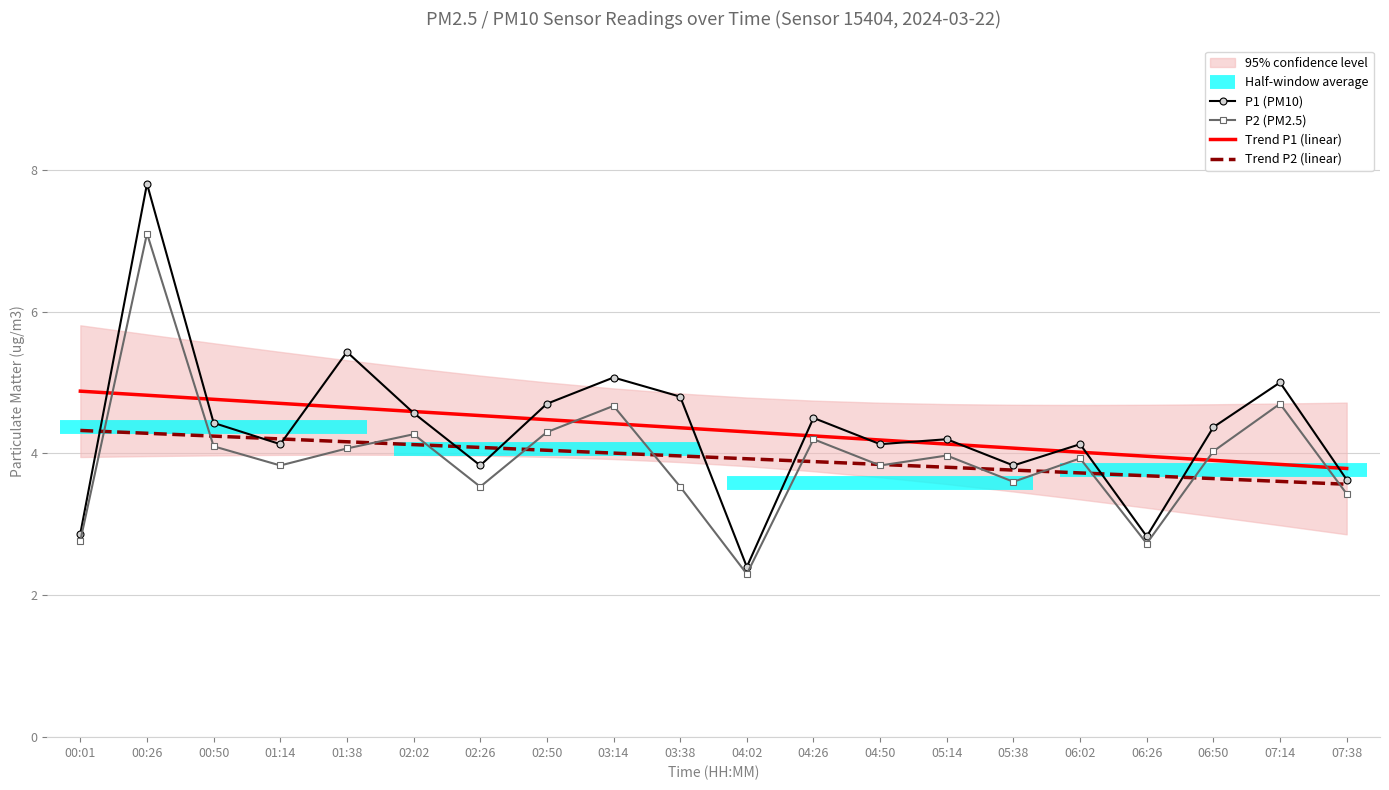

Which series has the largest range (max minus min)?

P1